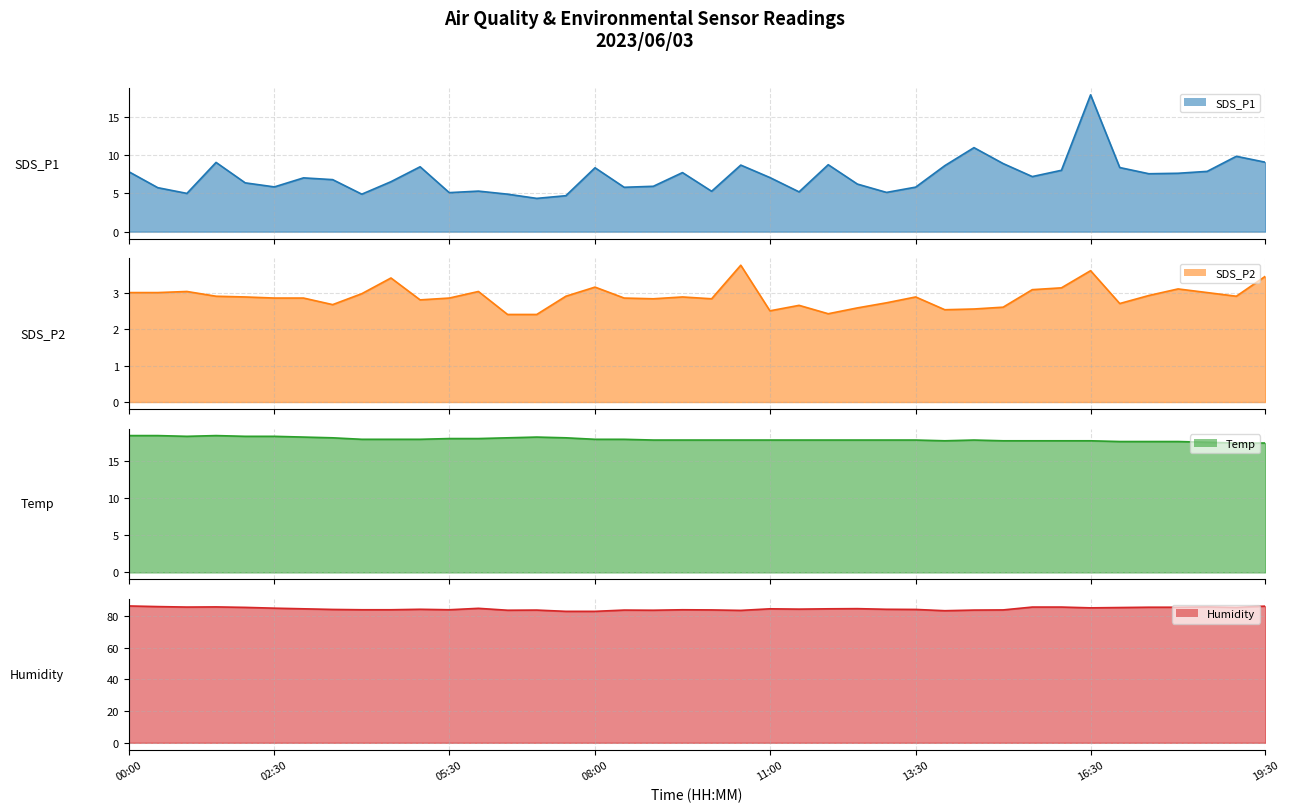

At which label does Humidity reach its peak?

00:00